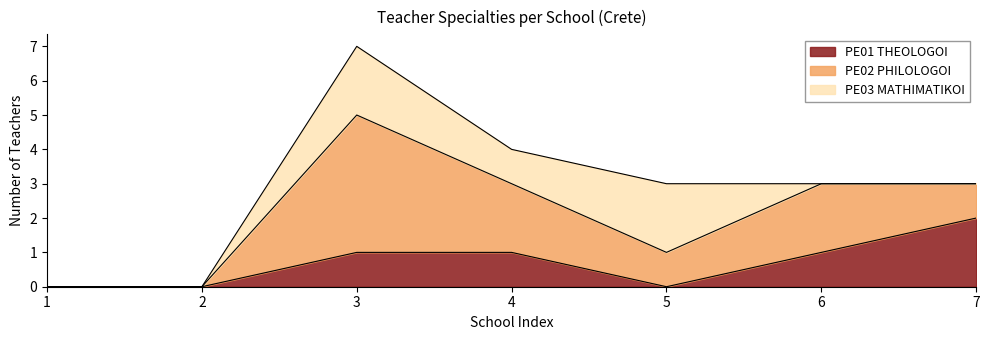

At 4, list the series in order from smallest to largest.

PE01 THEOLOGOI, PE03 MATHIMATIKOI, PE02 PHILOLOGOI